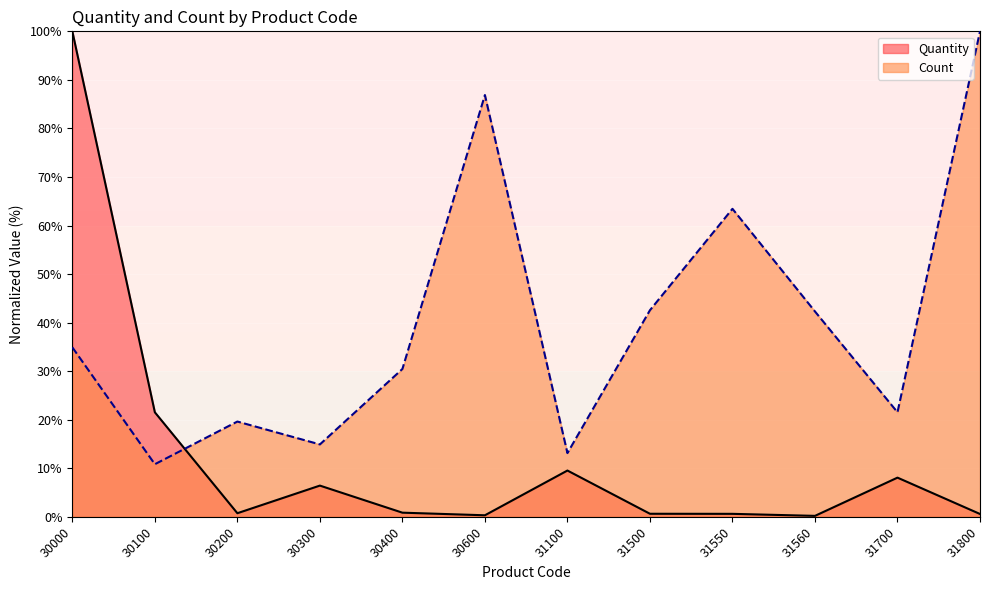

Between 31100 and 31560, which is larger?

31100